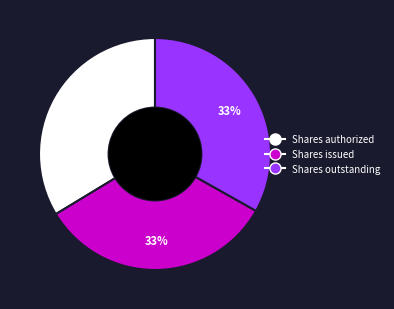

What percentage is the Shares issued slice, to the nearest percent?

33%